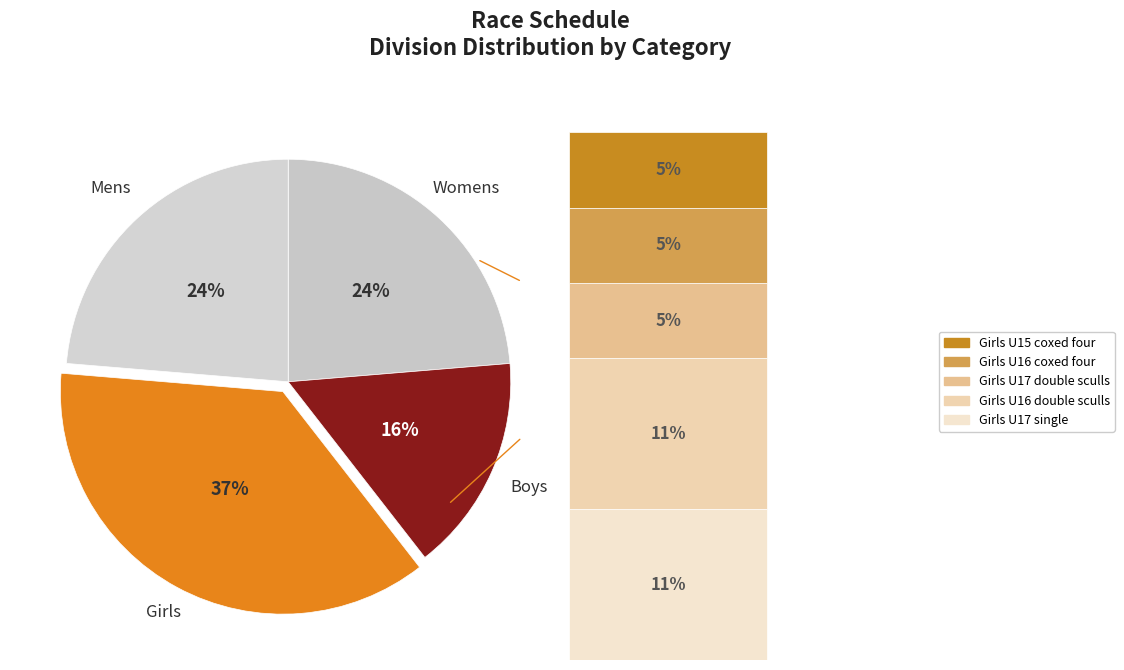

Do Boys and Mens together represent more than half of the pie?

No